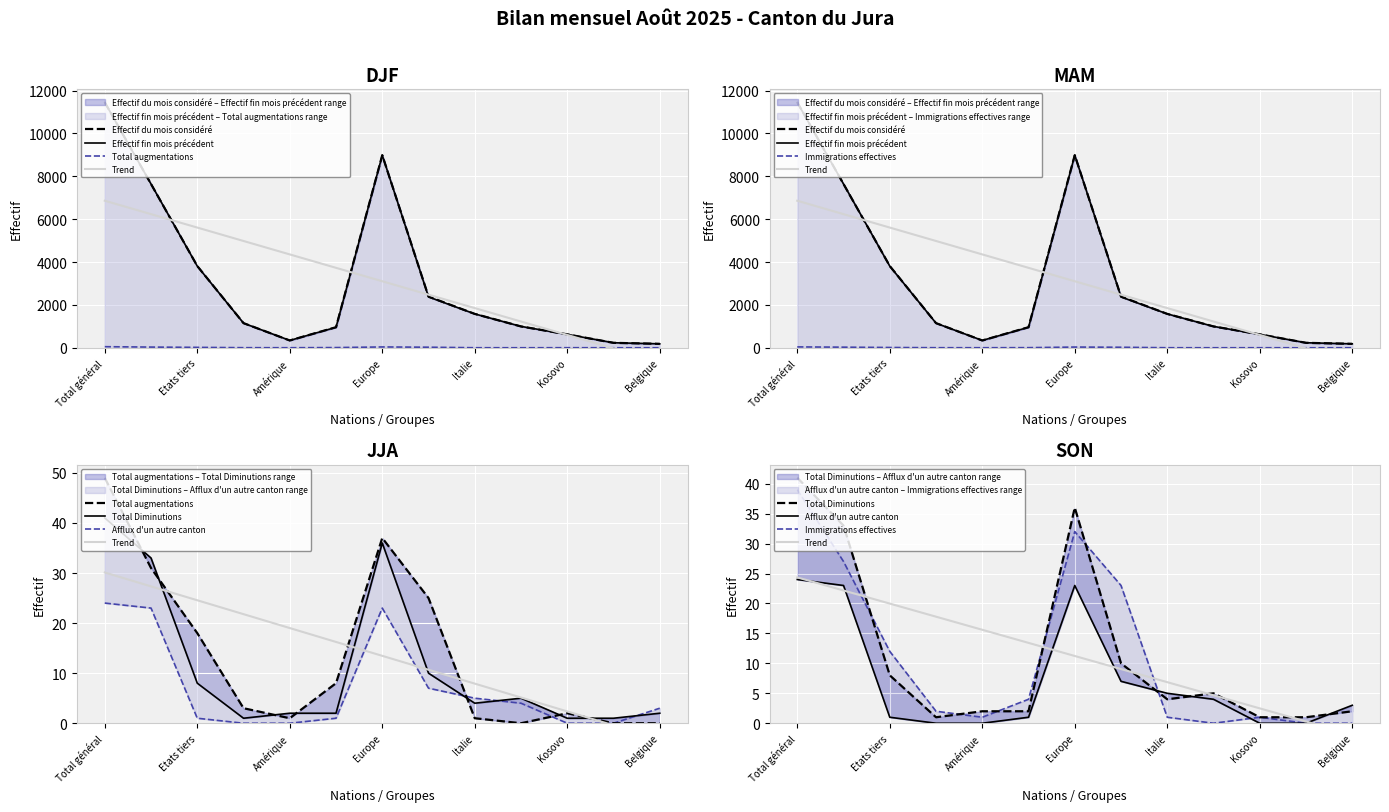

At which category does Effectif fin mois précédent reach its first local valley?

Amérique